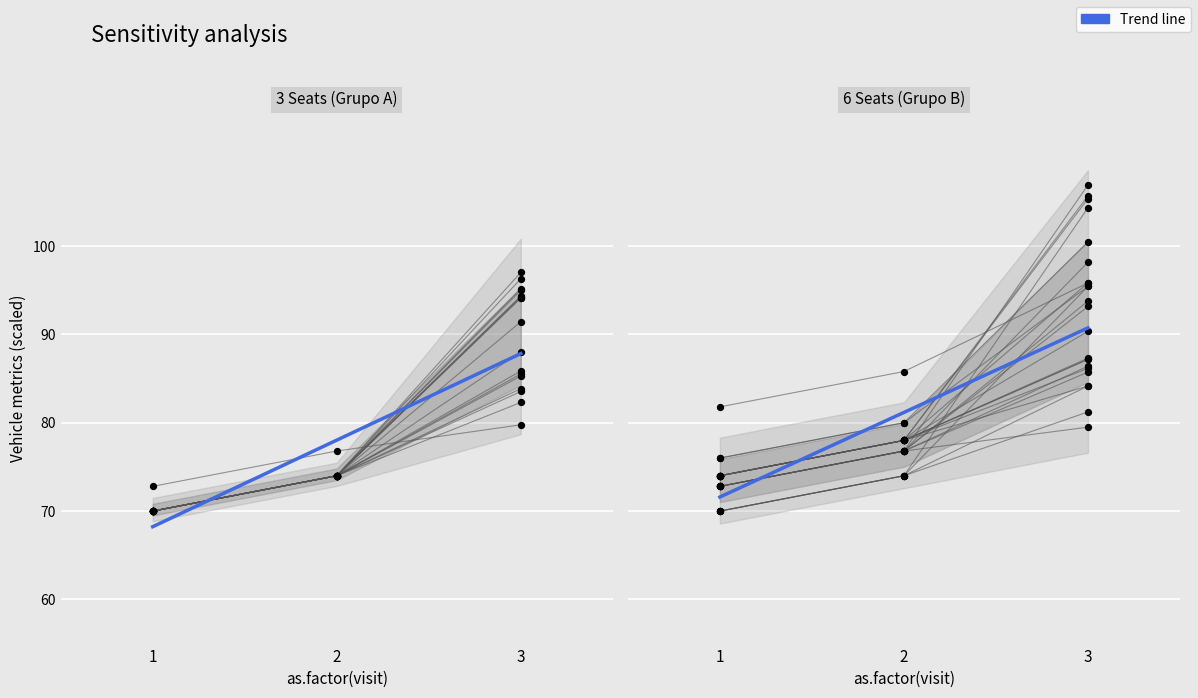

What is the change in value from 2 to 3?

+9.6